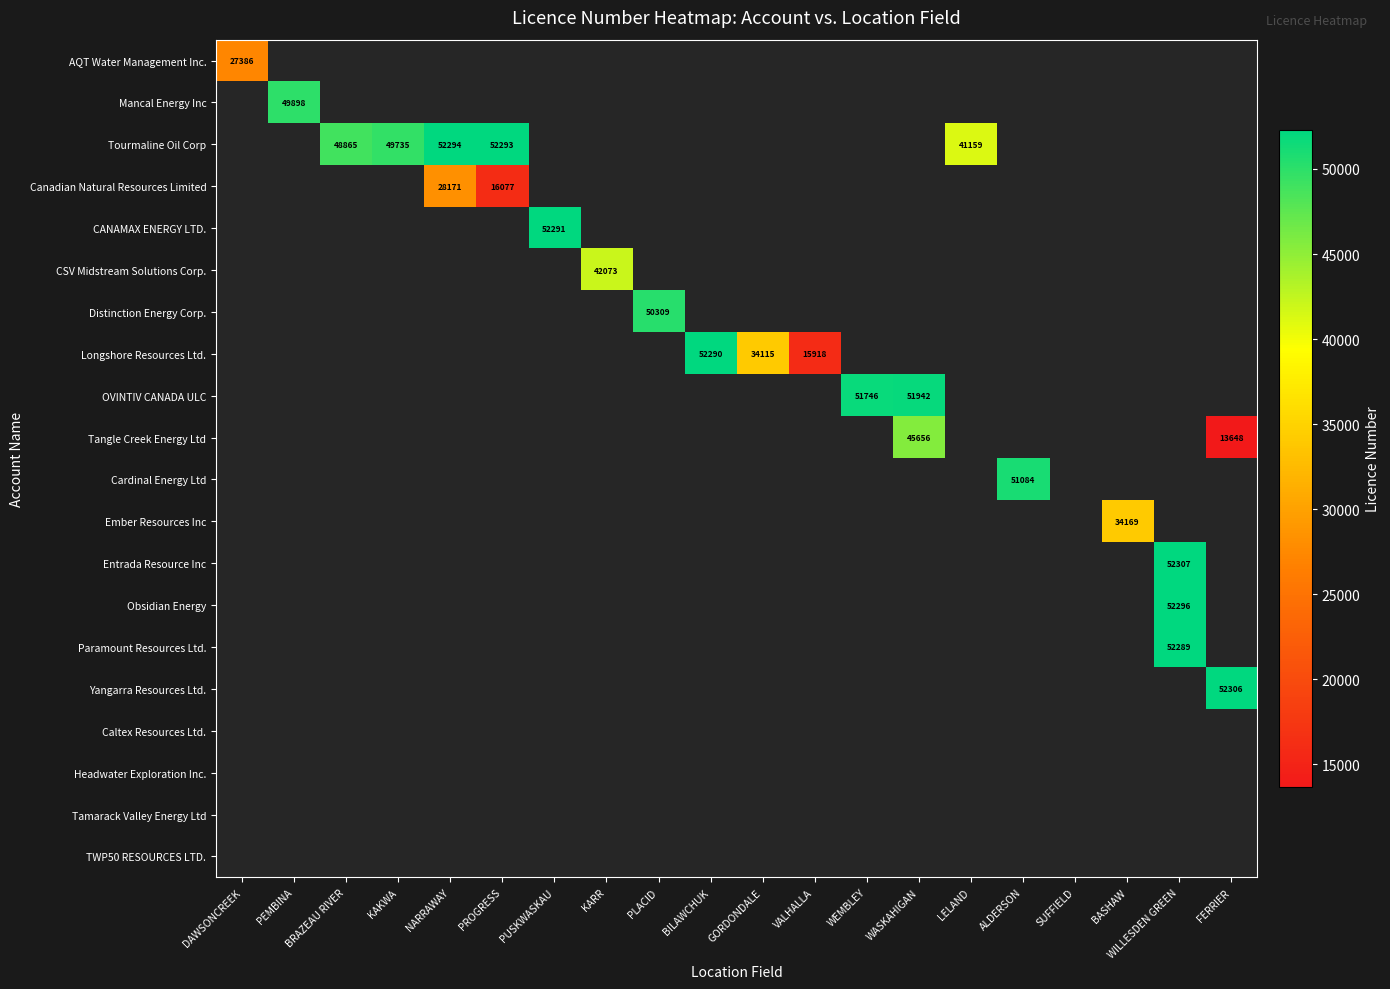

Is the value of Tangle Creek Energy Ltd at BASHAW greater than the value of Headwater Exploration Inc. at WILLESDEN GREEN?

No